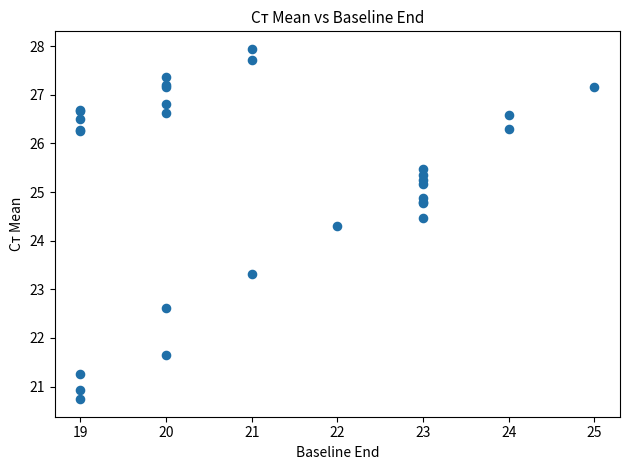

What Y value in the scatter plot is closest to 24?

24.3